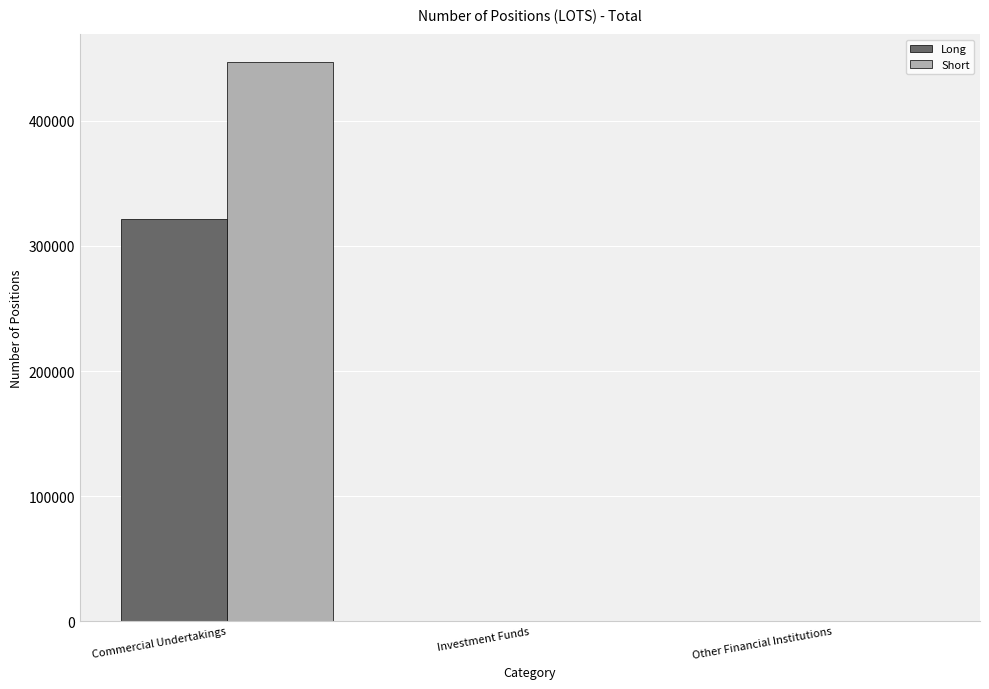

How many distinct data groups are displayed?

2